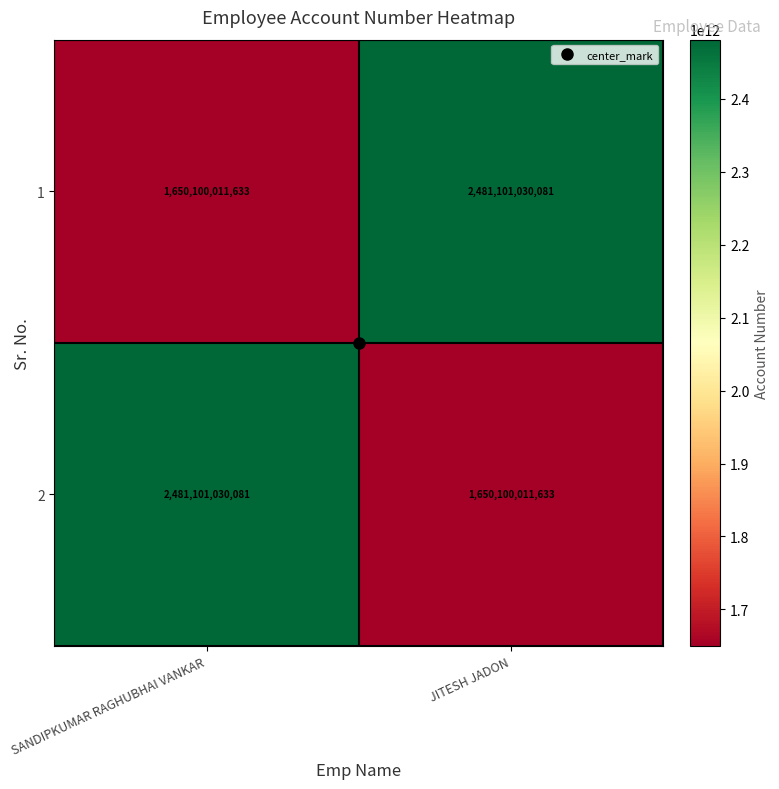

What is the maximum value for 1?

2481101030081